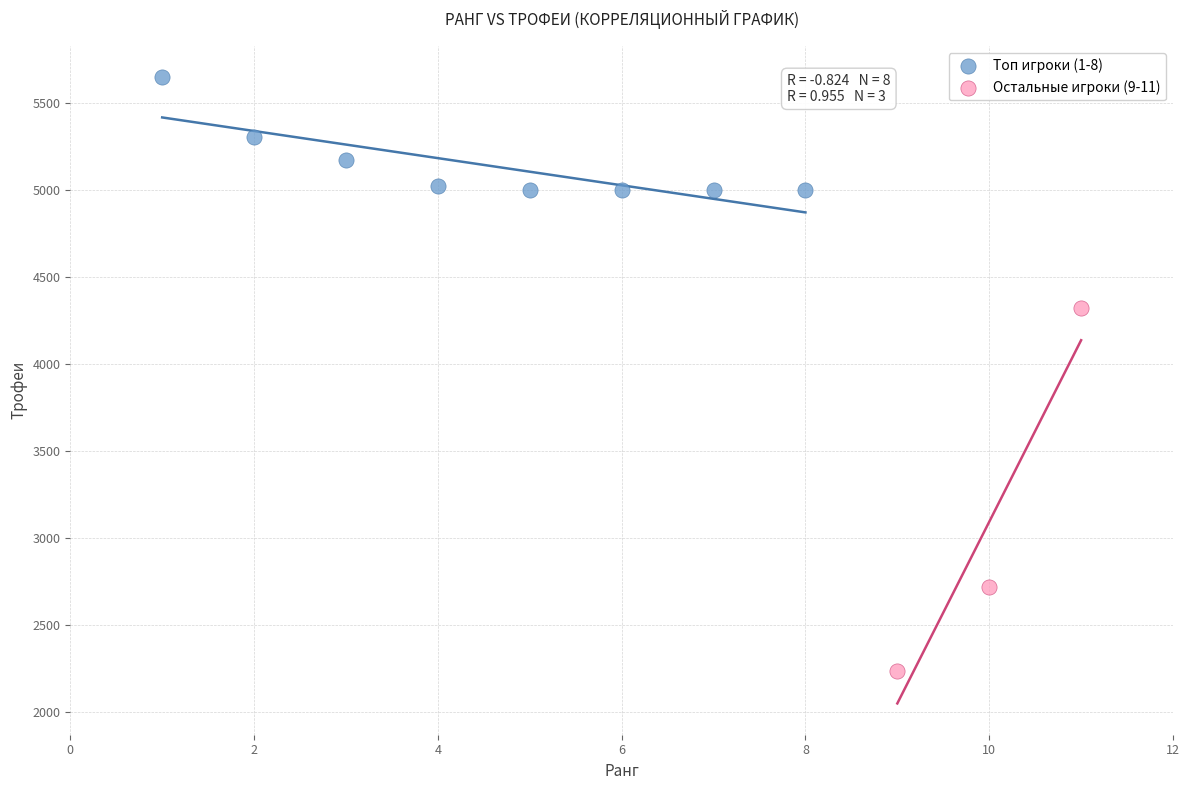

Which series has the largest Y range (max minus min)?

Остальные игроки (9-11)